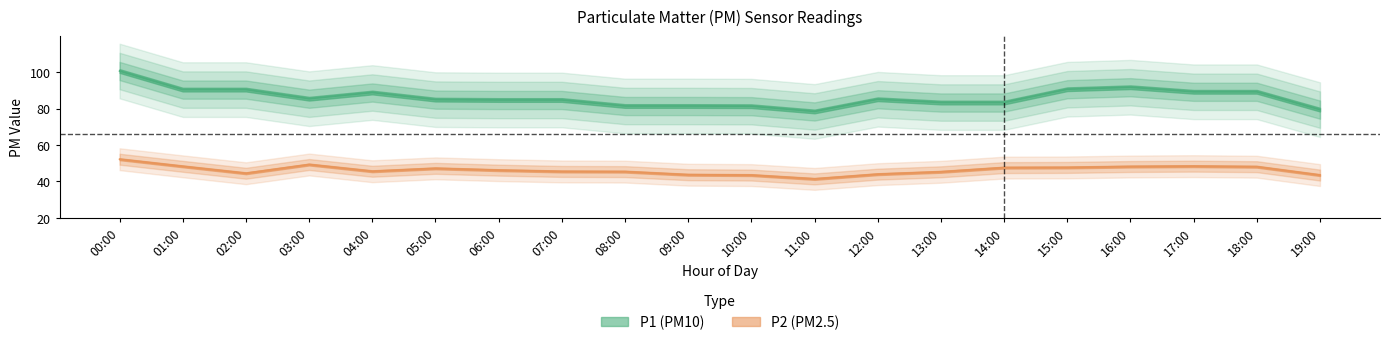

How many values in the P2 series exceed 46?

10